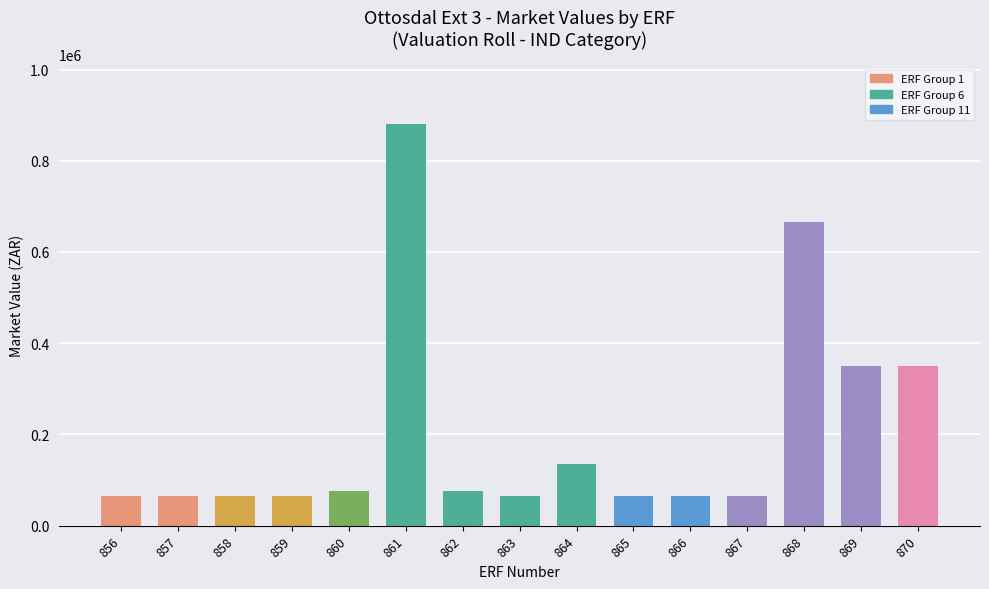

What is the difference between the maximum and minimum values?

814000